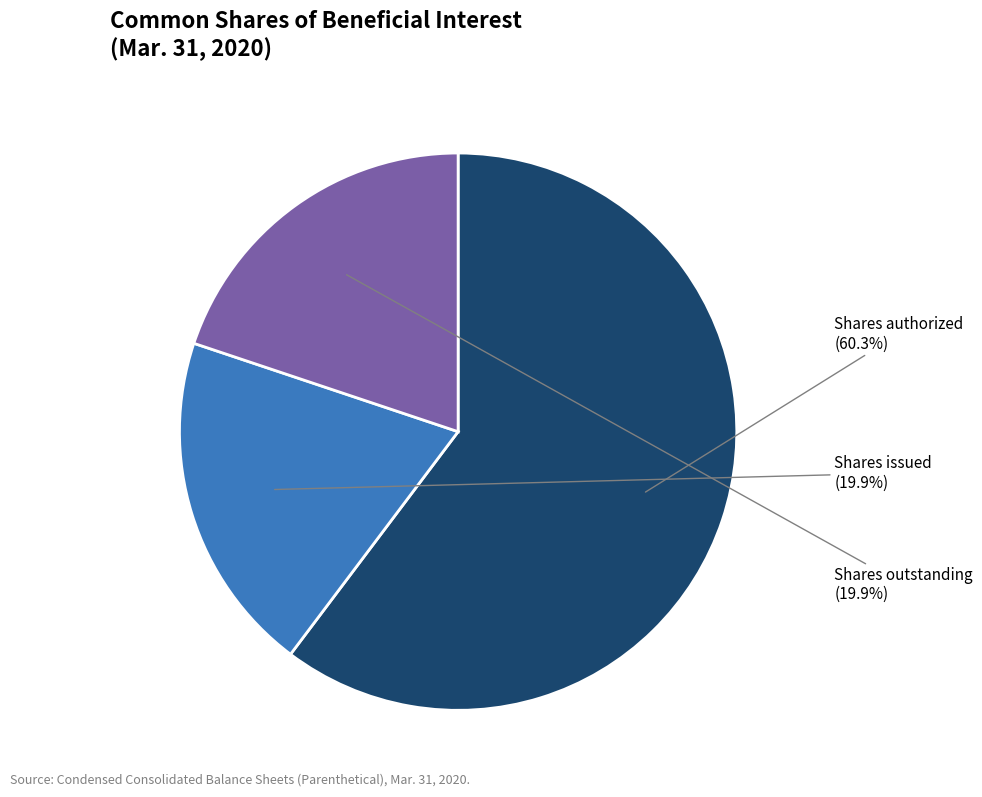

Is there a majority slice in this chart?

Yes